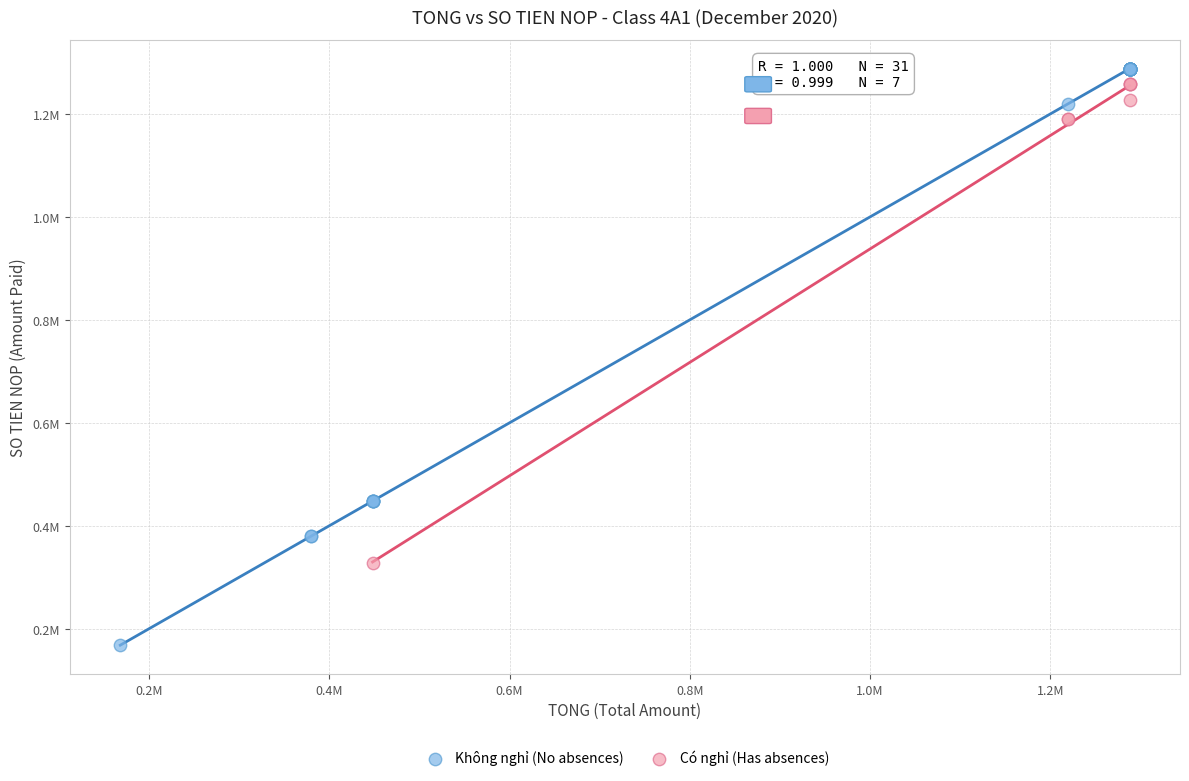

What are all the series names shown in the legend?

Không nghỉ (No absences), Có nghỉ (Has absences)